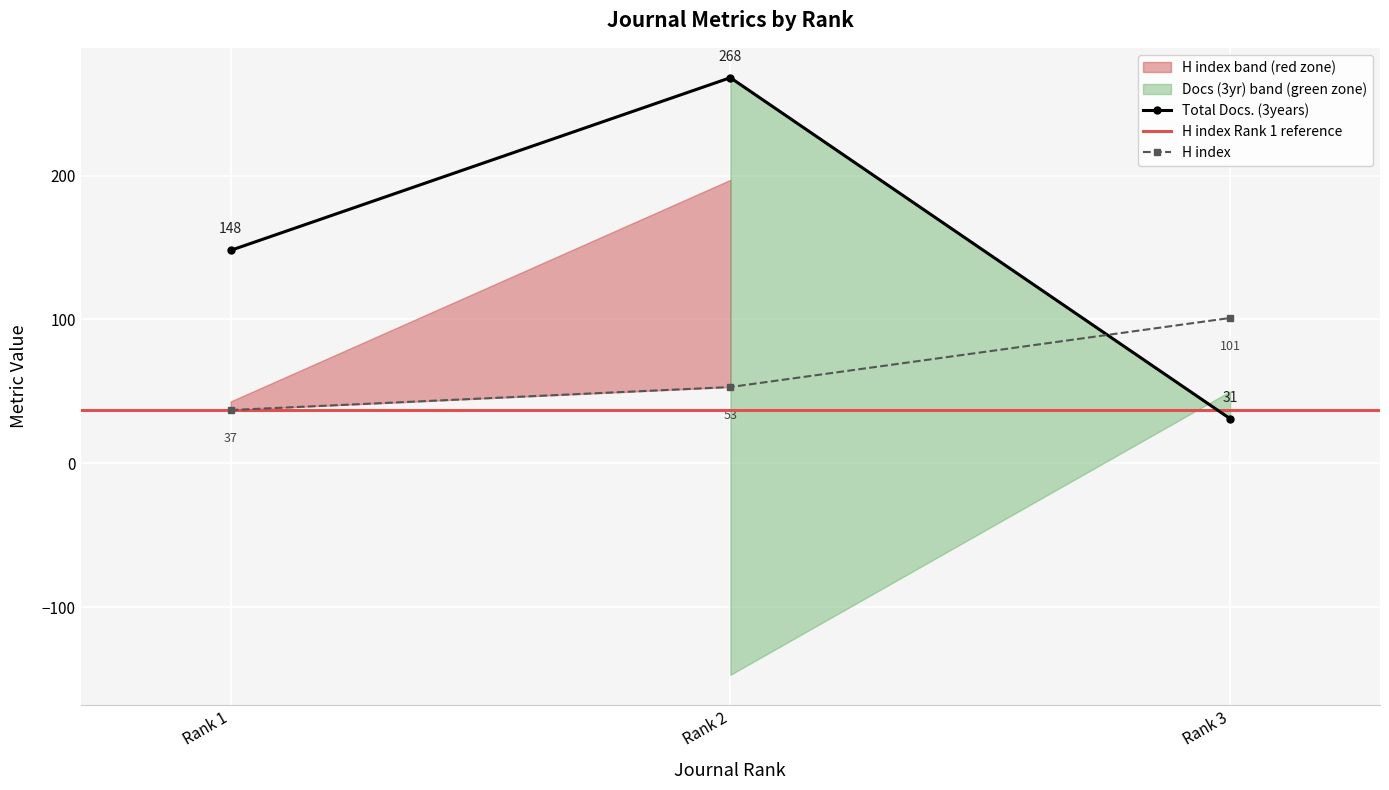

At which label is H index closest to 69?

Rank 2